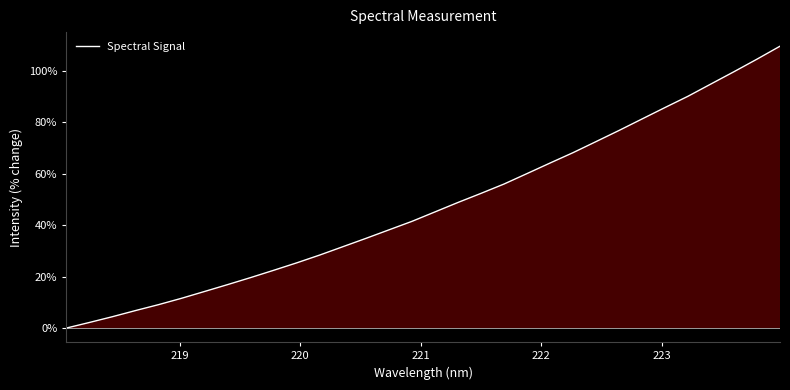

True or false: the data has more than 1 interior local peaks.

False